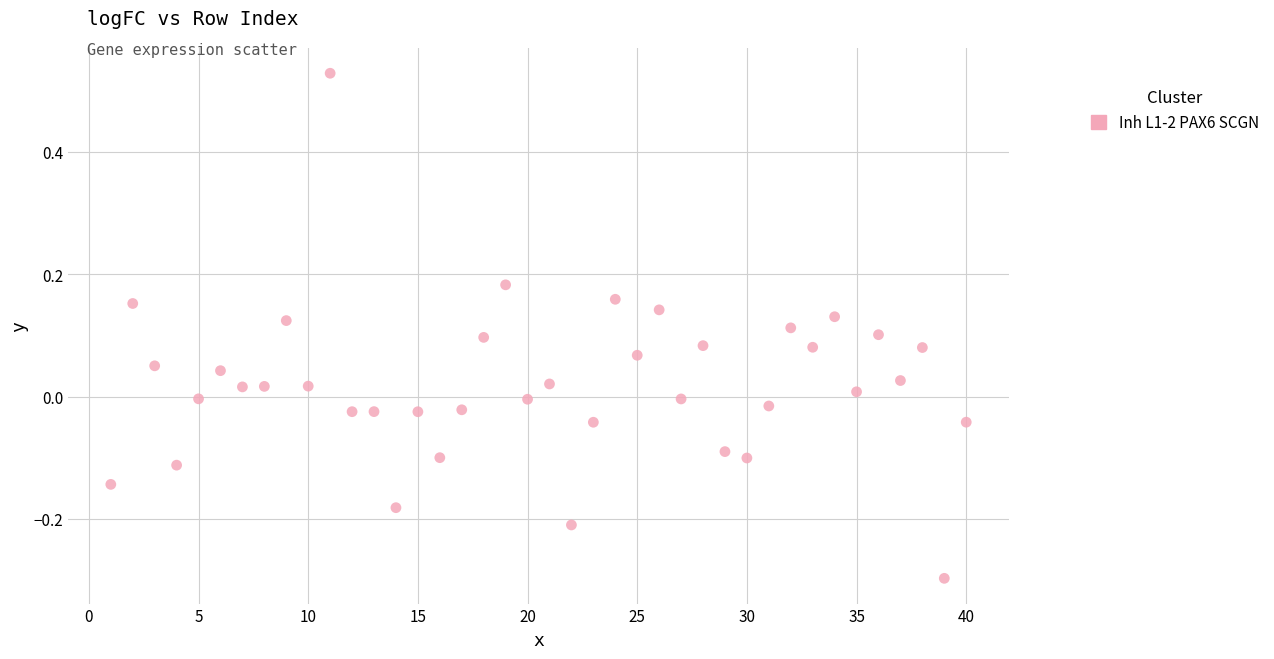

What is the range of Y values (max minus min)?

0.8